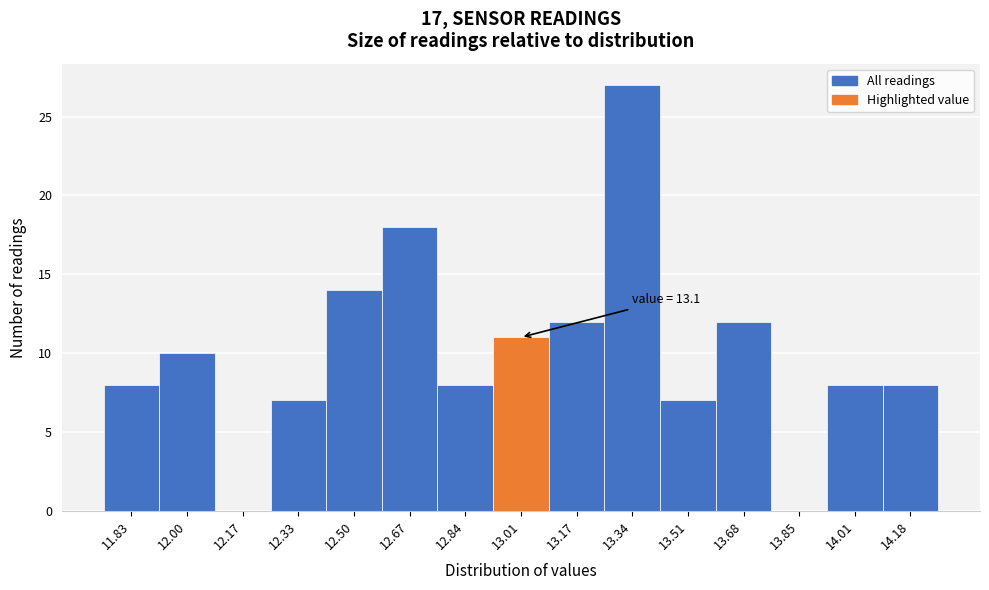

Reading right to left, list all the values displayed in this chart.

14.18=8	14.01=8	13.85=0	13.68=12	13.51=7	13.34=27	13.17=12	13.01=11	12.84=8	12.67=18	12.50=14	12.33=7	12.17=0	12.00=10	11.83=8